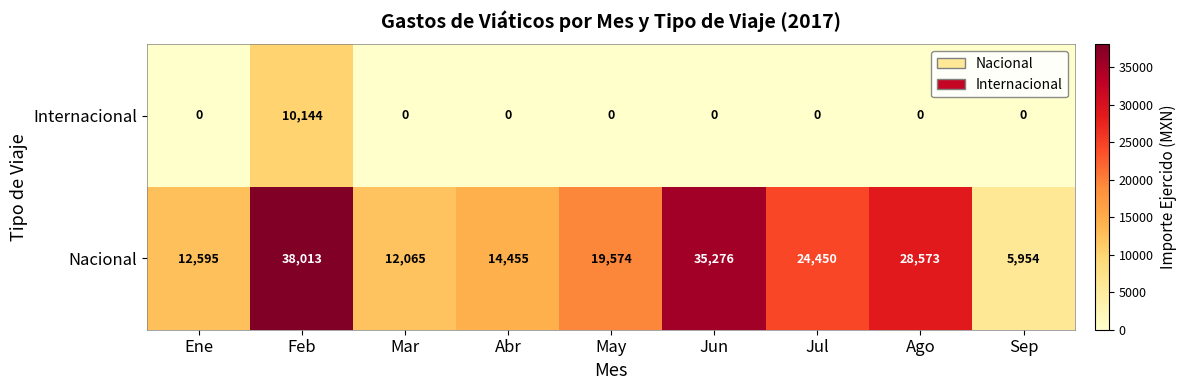

Which series has the largest range (max minus min)?

Nacional